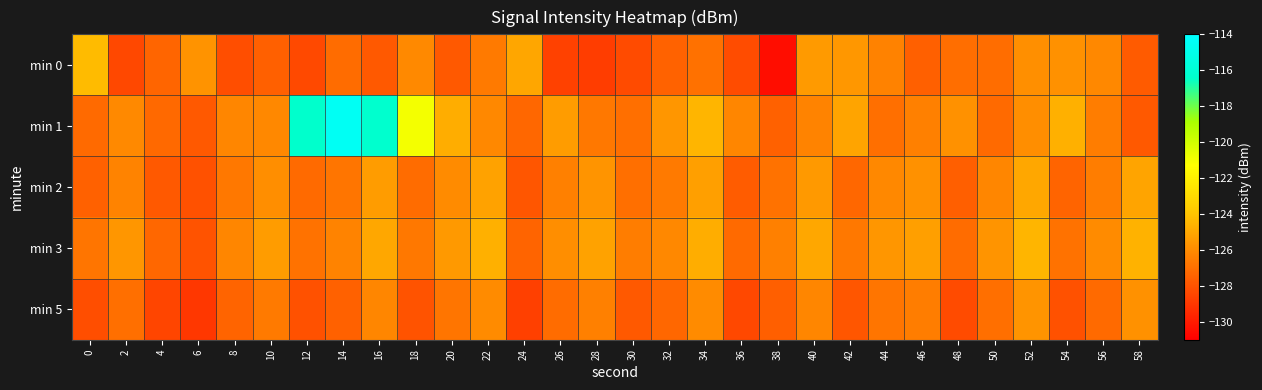

What is the spread (max minus min) of values at 0?

3.9